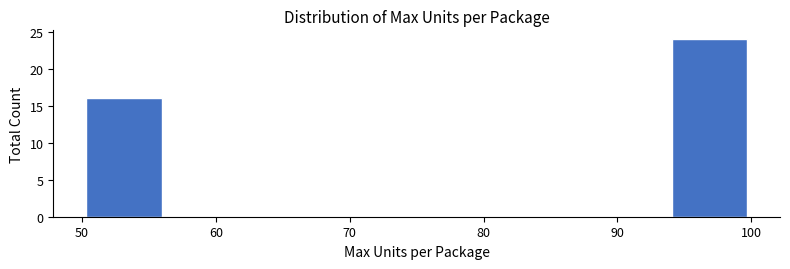

Reading left to right, transcribe this chart: for each bar, give the range it covers on the x-axis and its height. Neither the bar edges nor the heights are printed on the chart, so give them approximately, as read against the axes.

50 to 56: 16
56 to 63: 0
63 to 69: 0
69 to 75: 0
75 to 81: 0
81 to 88: 0
88 to 94: 0
94 to 100: 24